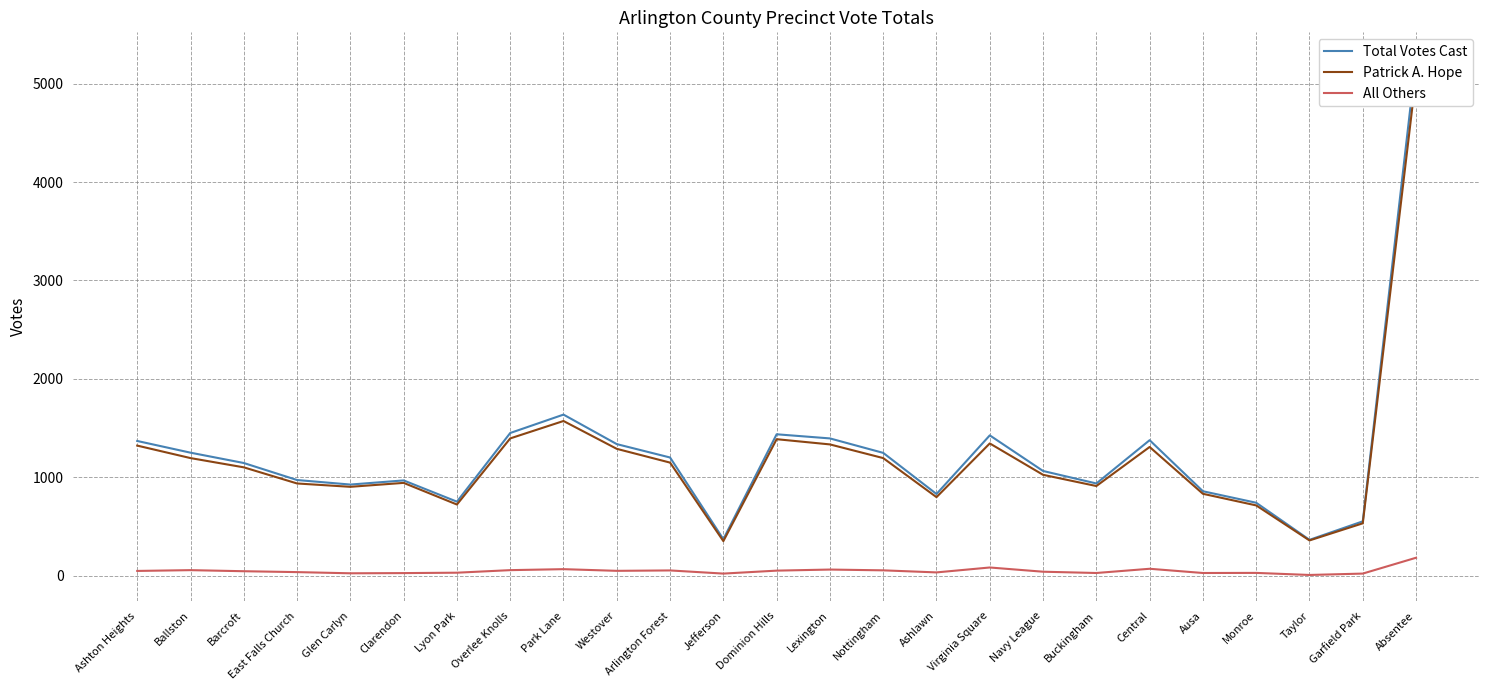

Does the chart have visible grid lines?

Yes